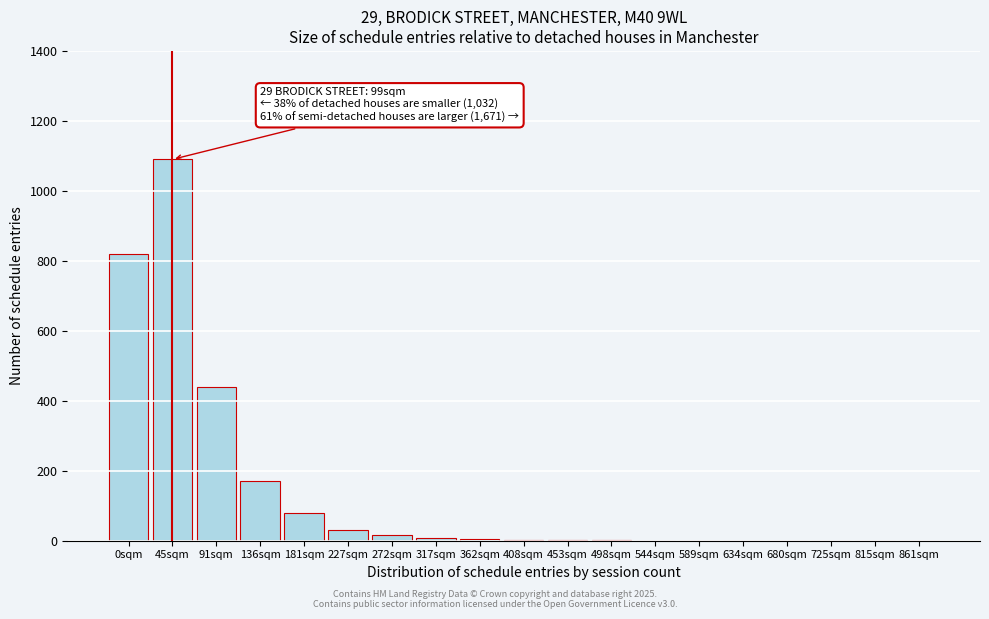

What is the sum of all values?

2661